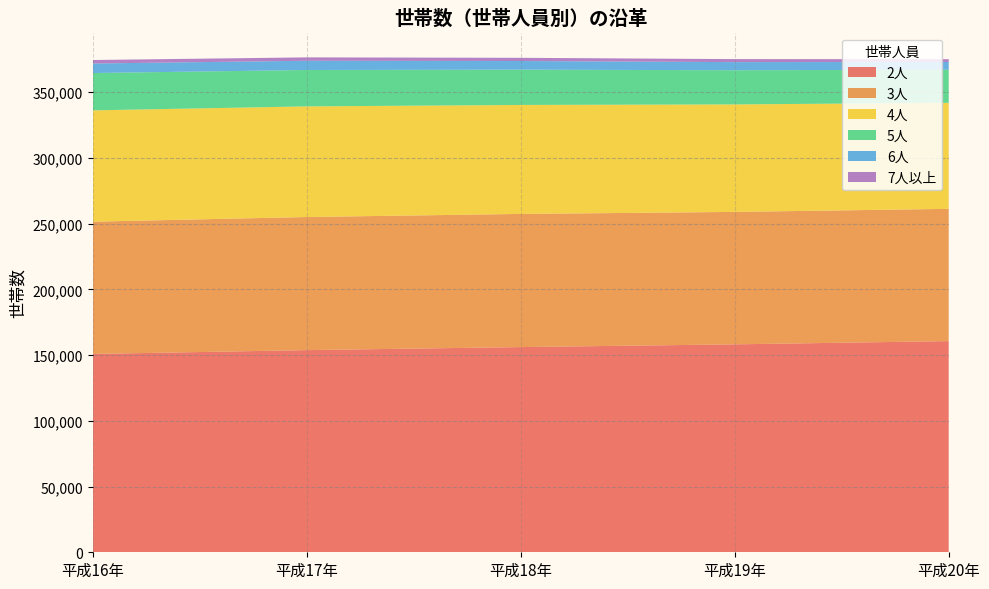

Reading left to right, extract all data points from this chart.

2人: 150884	153798	156111	158188	160654
3人: 100616	101267	101296	100752	100617
4人: 84692	84156	82919	81790	80660
5人: 28407	27700	26861	25994	25183
6人: 7262	7013	6560	6181	5906
7人以上: 2644	2580	2429	2291	2134